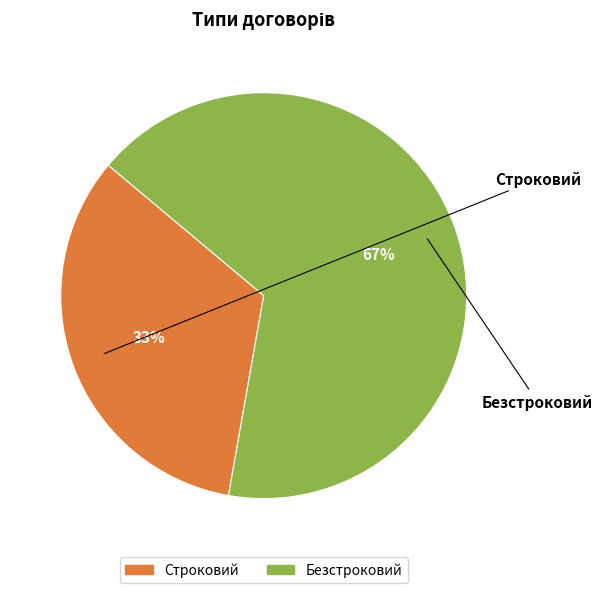

How many slices are in this pie chart?

2